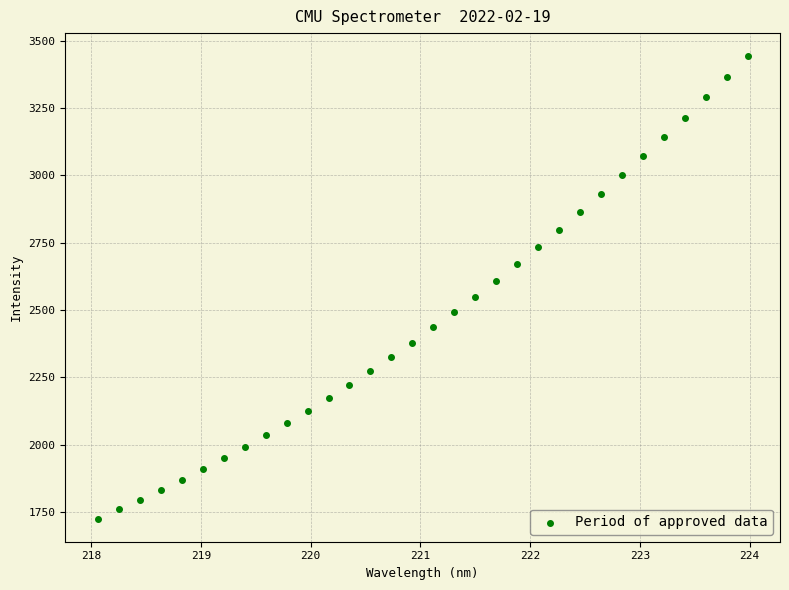

What is the range of Y values (max minus min)?

1715.8